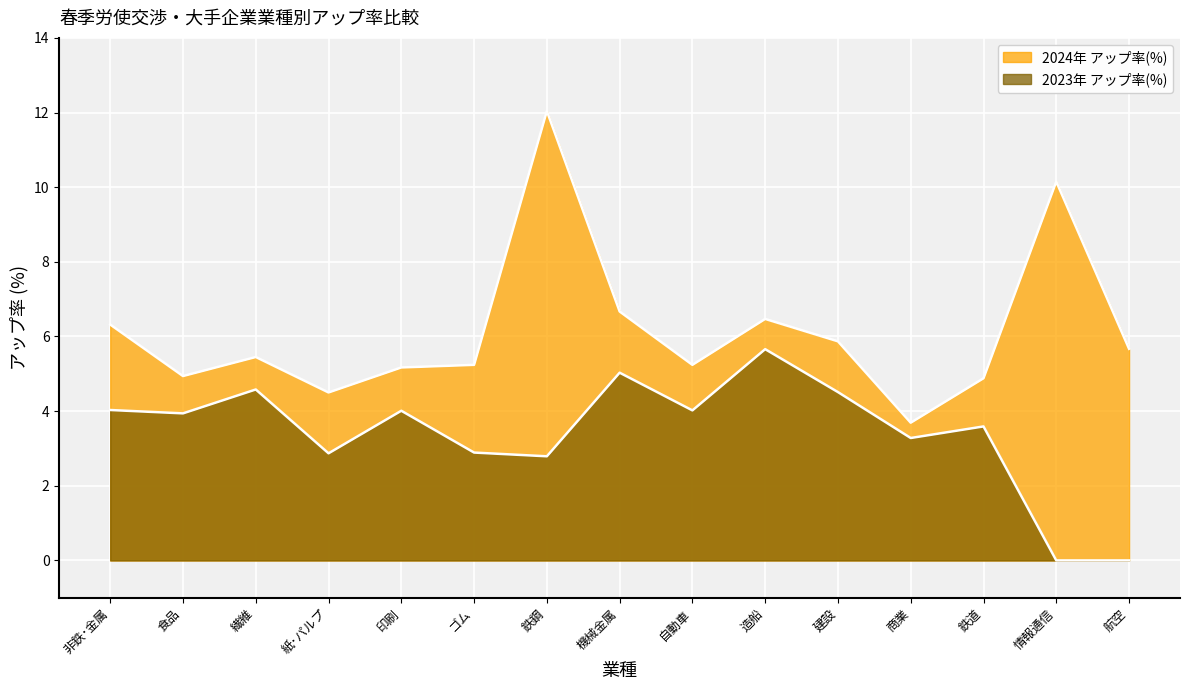

How many lines are shown in the chart?

2